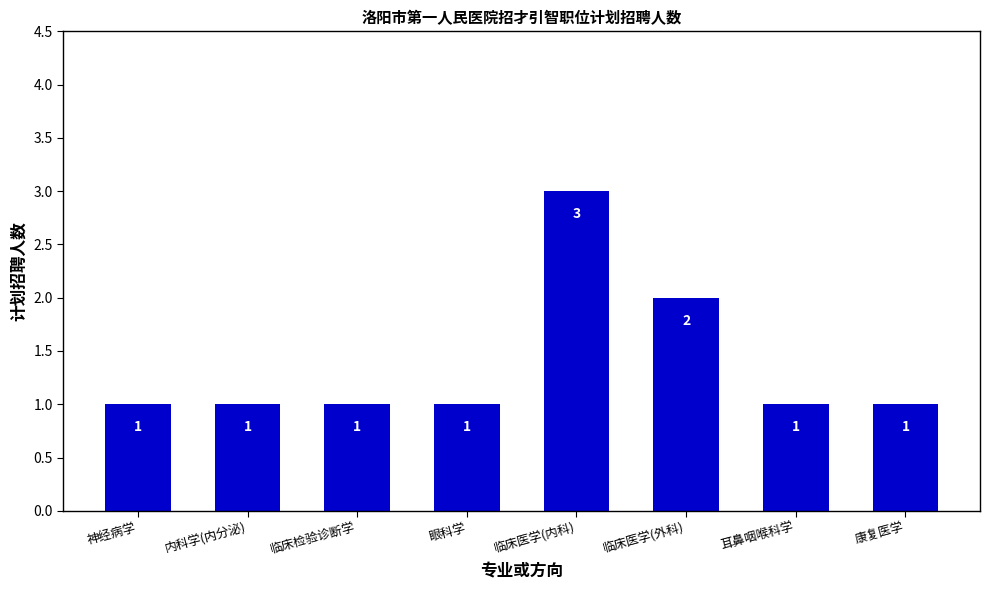

How many bars are there in total?

8